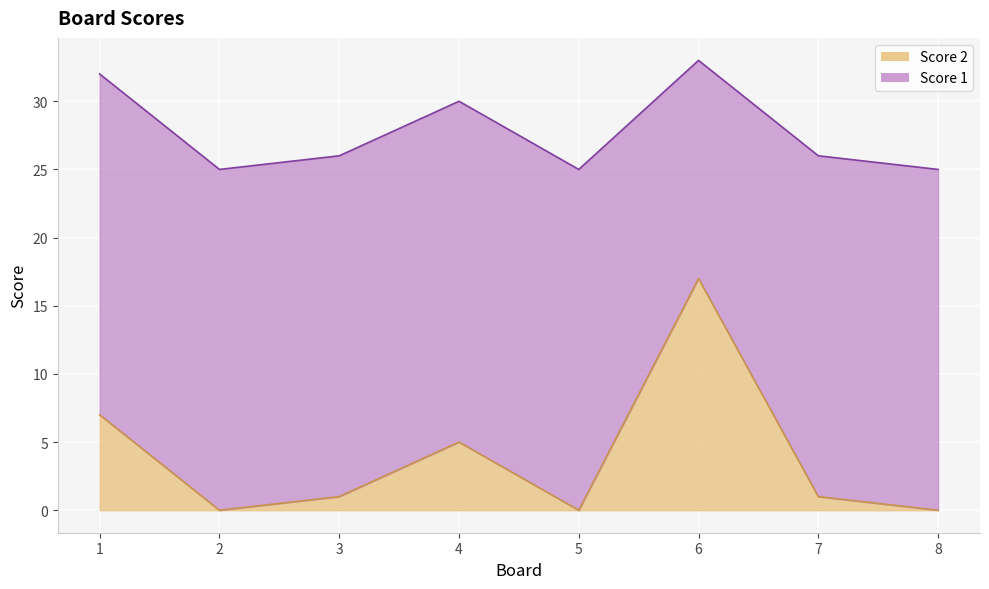

Reading left to right, list all the values displayed in this chart.

1=7	2=0	3=1	4=5	5=0	6=17	7=1	8=0